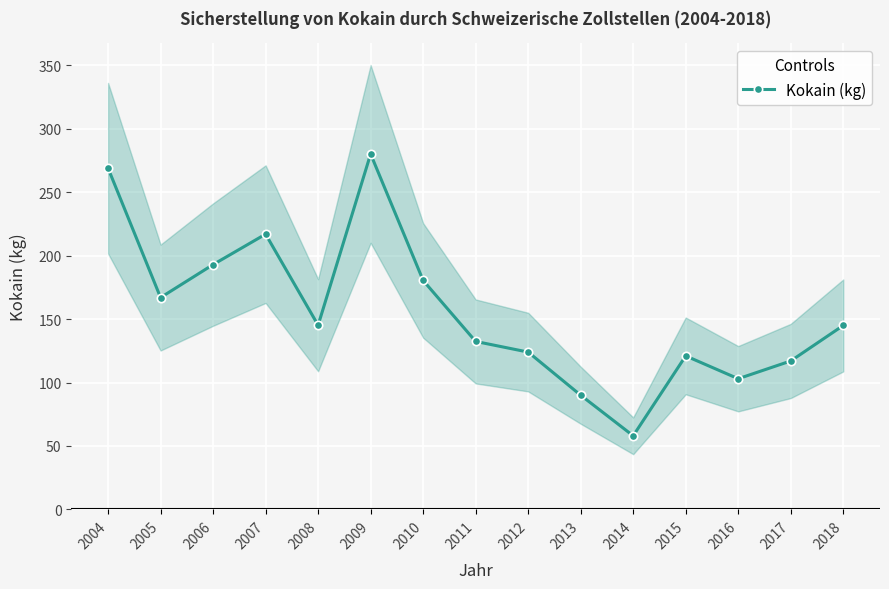

What is the sum of all values?

2342.3